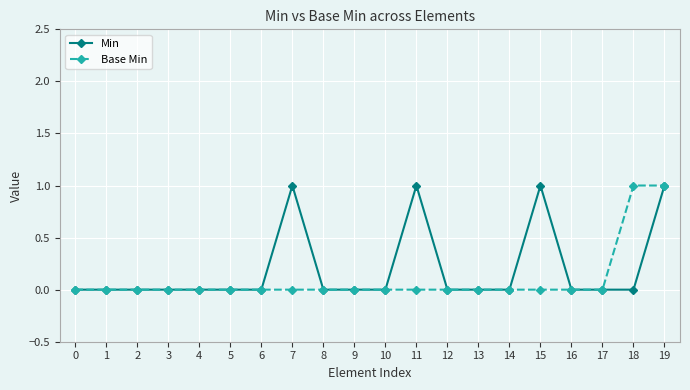

Count the number of data series in this chart.

2